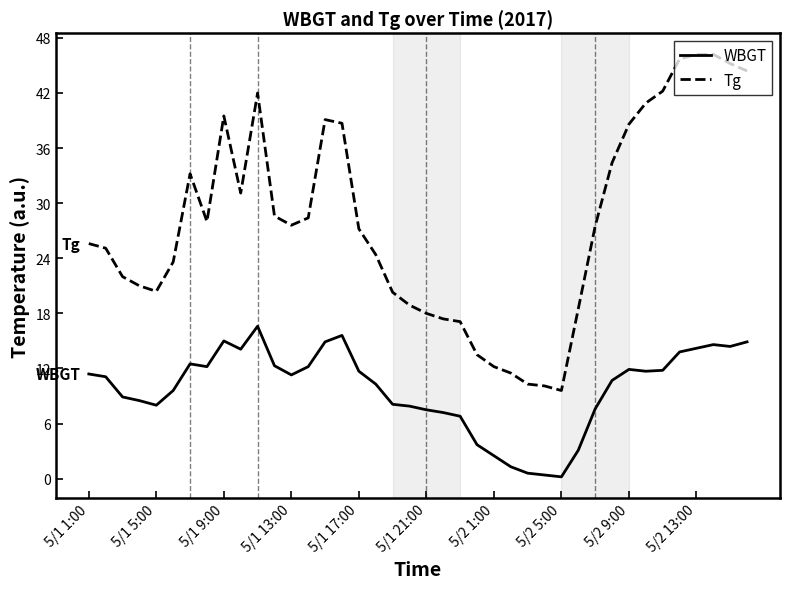

True or false: WBGT and Tg intersect in this chart.

False